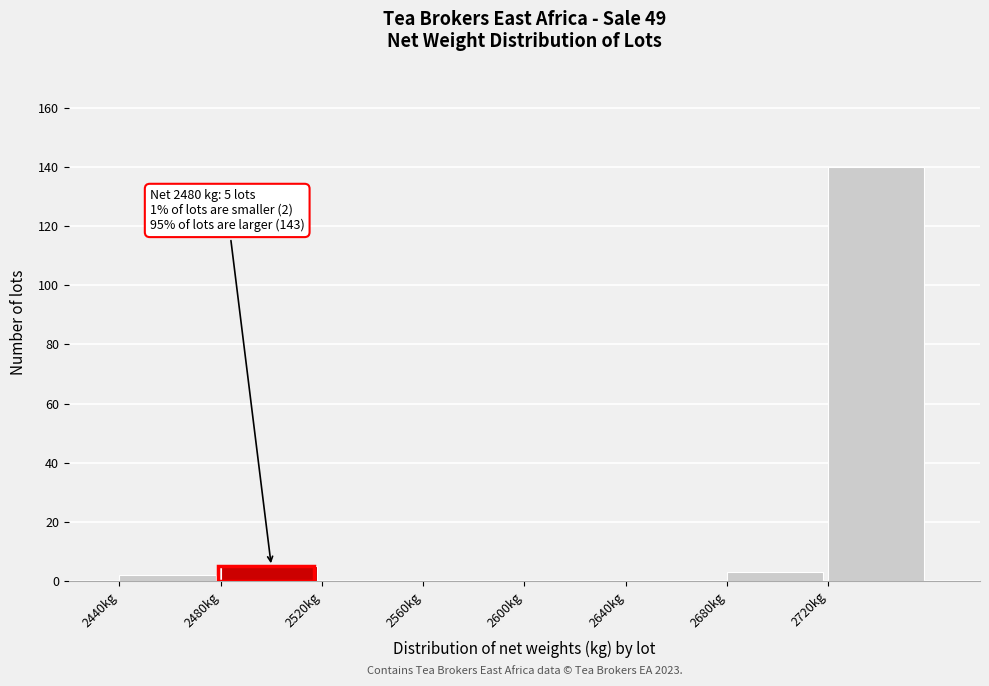

Which range on the x-axis has the tallest bar?

2720 to 2760